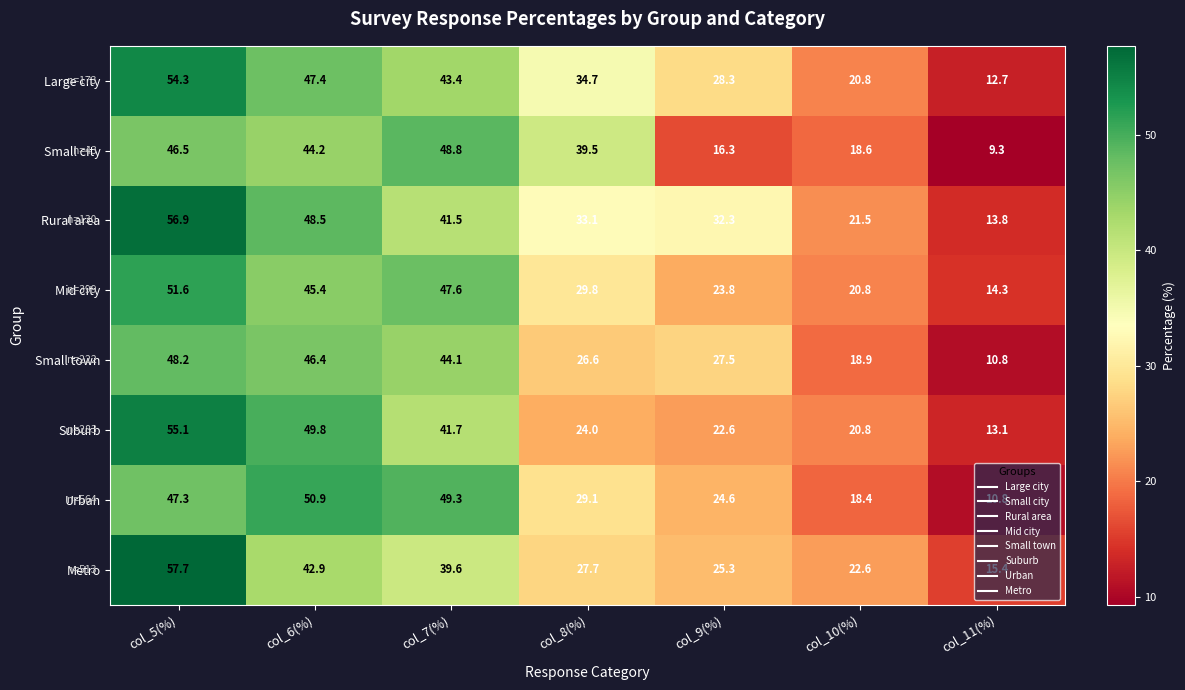

The value of Metro at col_9(%) is 7.1. True or false?

False